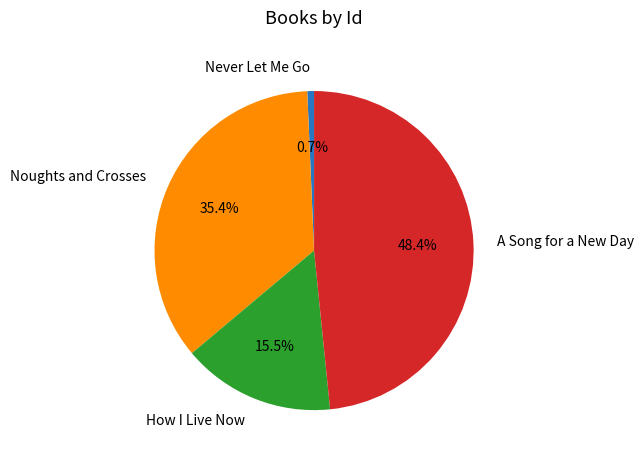

Is it true that Never Let Me Go is 1% of the pie?

True